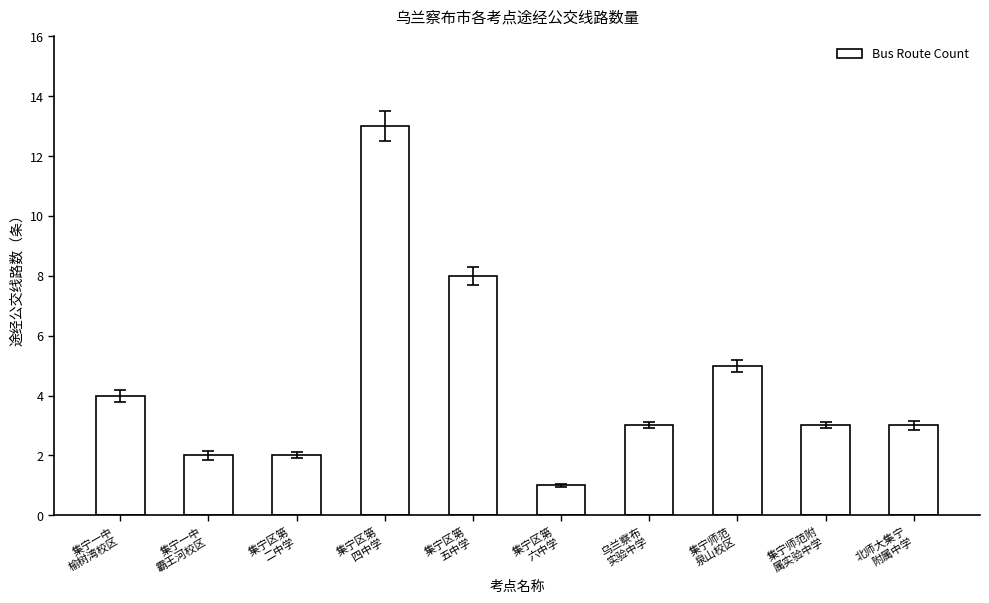

What is the difference between the values at 集宁区第
二中学 and 集宁区第
五中学?

6